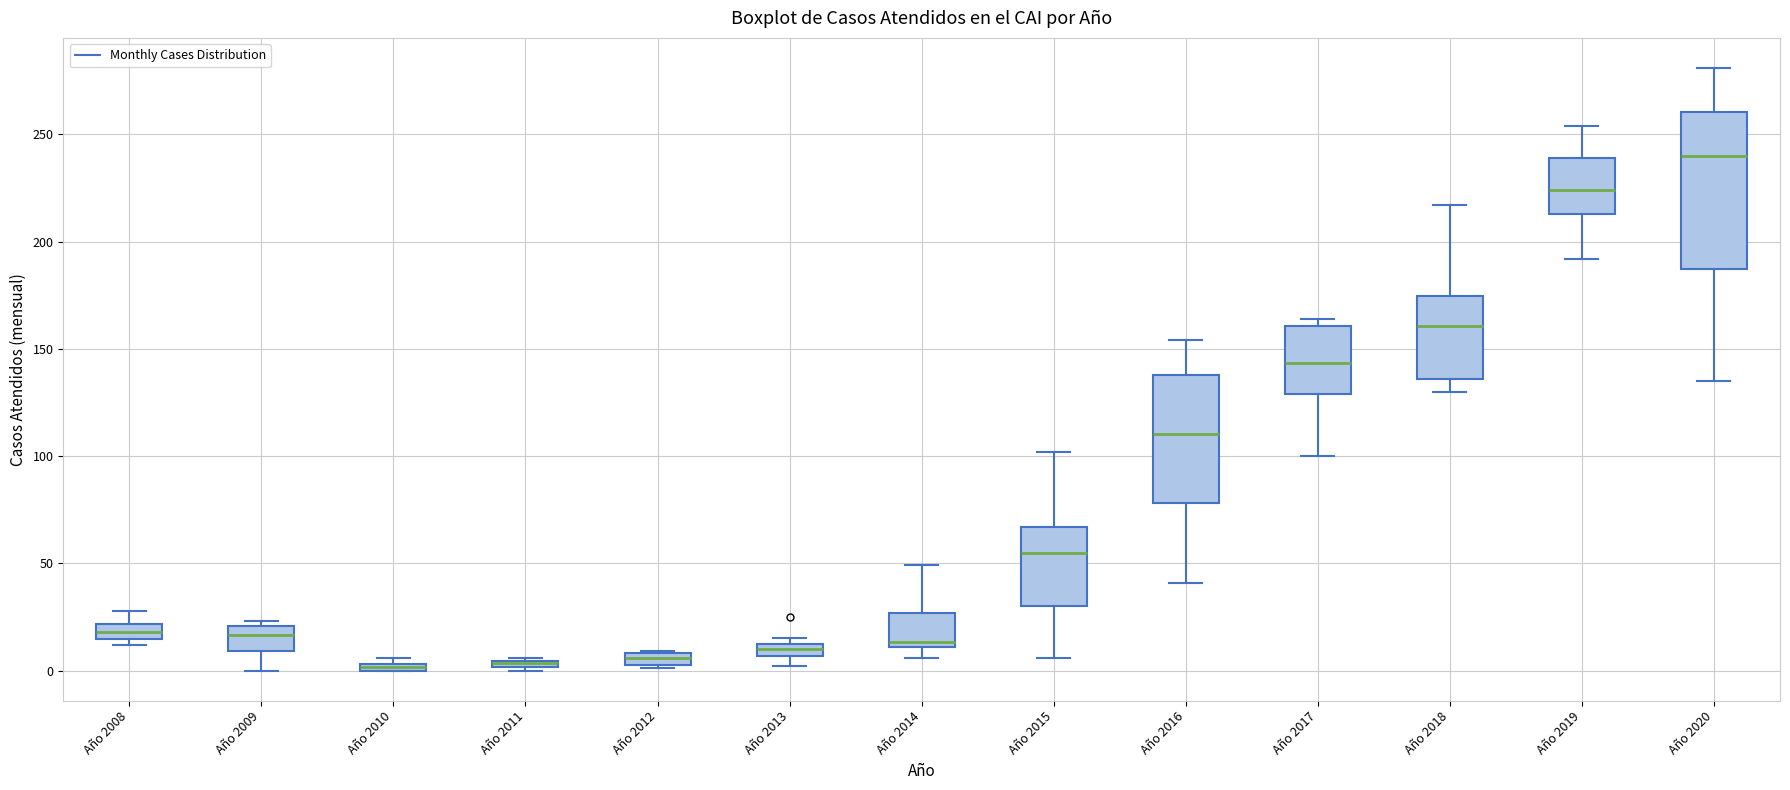

Which box is the tallest, from its lower edge to its upper edge?

Año 2020